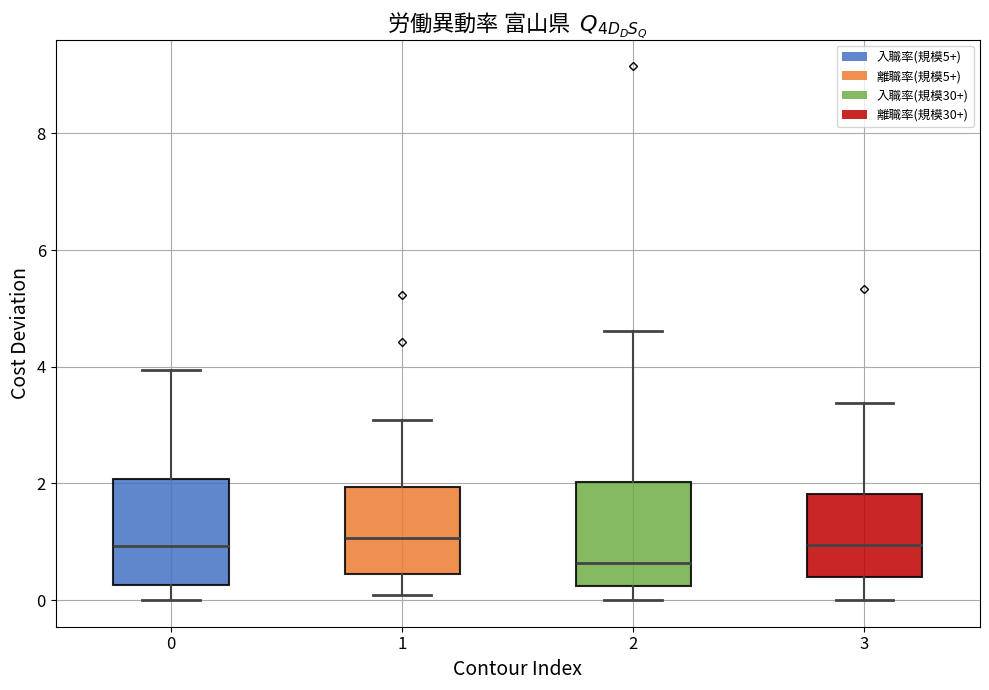

Reading left to right, read every box against the y-axis: the position of its median line, the range the box covers, and the ends of its whiskers. The values are not printed on the chart, so give them approximately, as read against the axis.

0: median 1.0, box 0.2 to 2.0, whiskers 0.0 to 4.0
1: median 1.0, box 0.4 to 2.0, whiskers 0.0 to 3.0
2: median 0.6, box 0.2 to 2.0, whiskers 0.0 to 4.6
3: median 1.0, box 0.4 to 1.8, whiskers 0.0 to 3.4